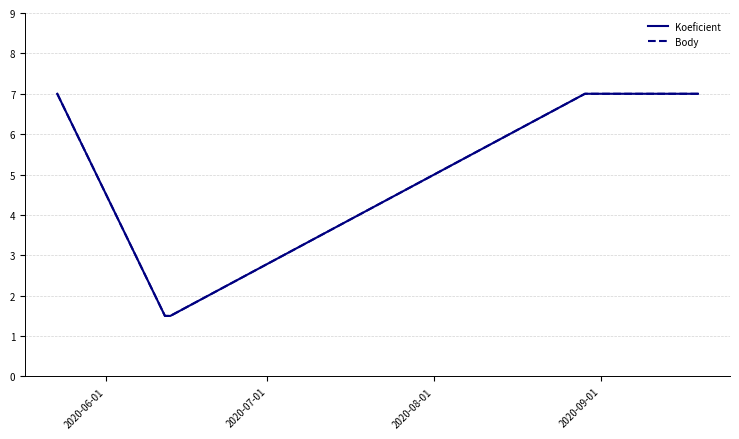

Which series has the largest total across all categories?

Koeficient